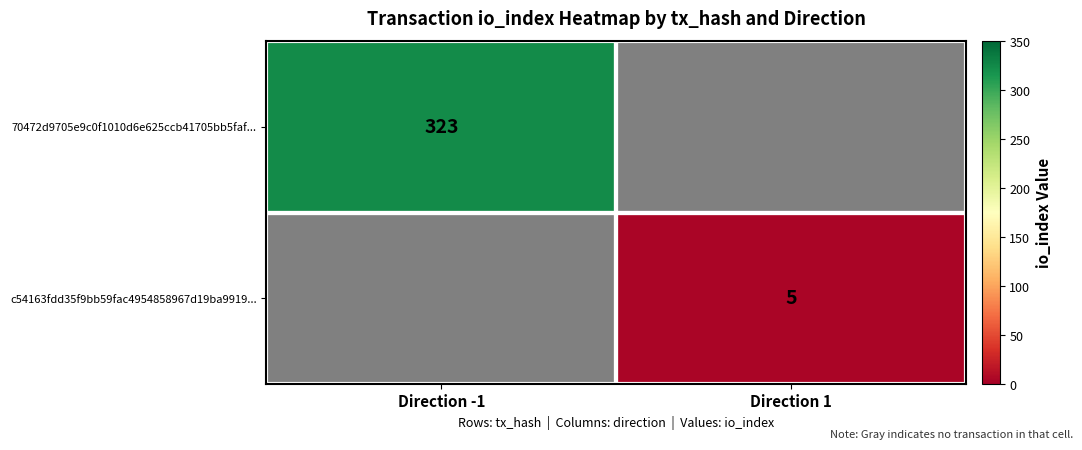

Is it true that 70472d9705e9c0f1010d6e625ccb41705bb5faf... equals 323 at Direction -1?

True